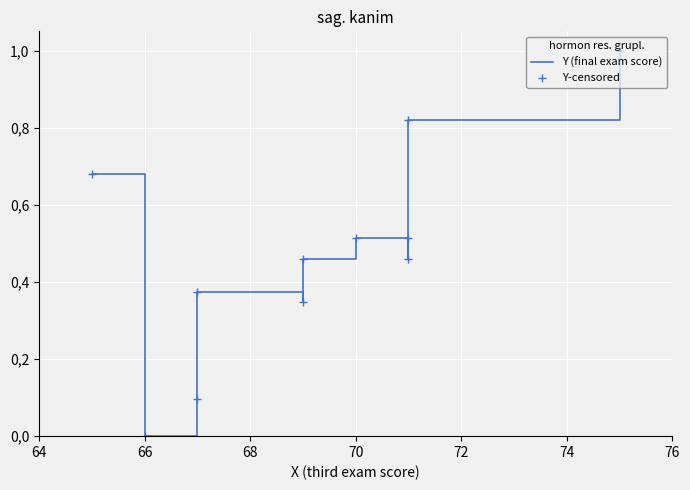

The Y-censored series shows 0.2 at 64. True or false?

False